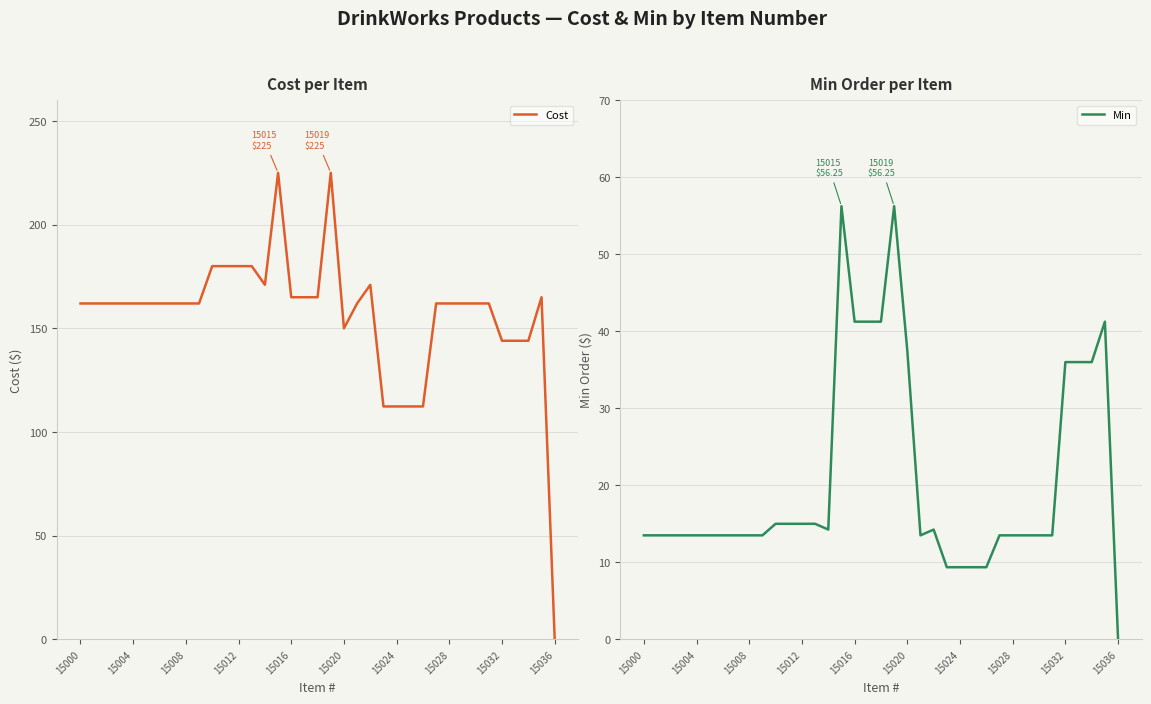

Where is the first local minimum for Min?

14